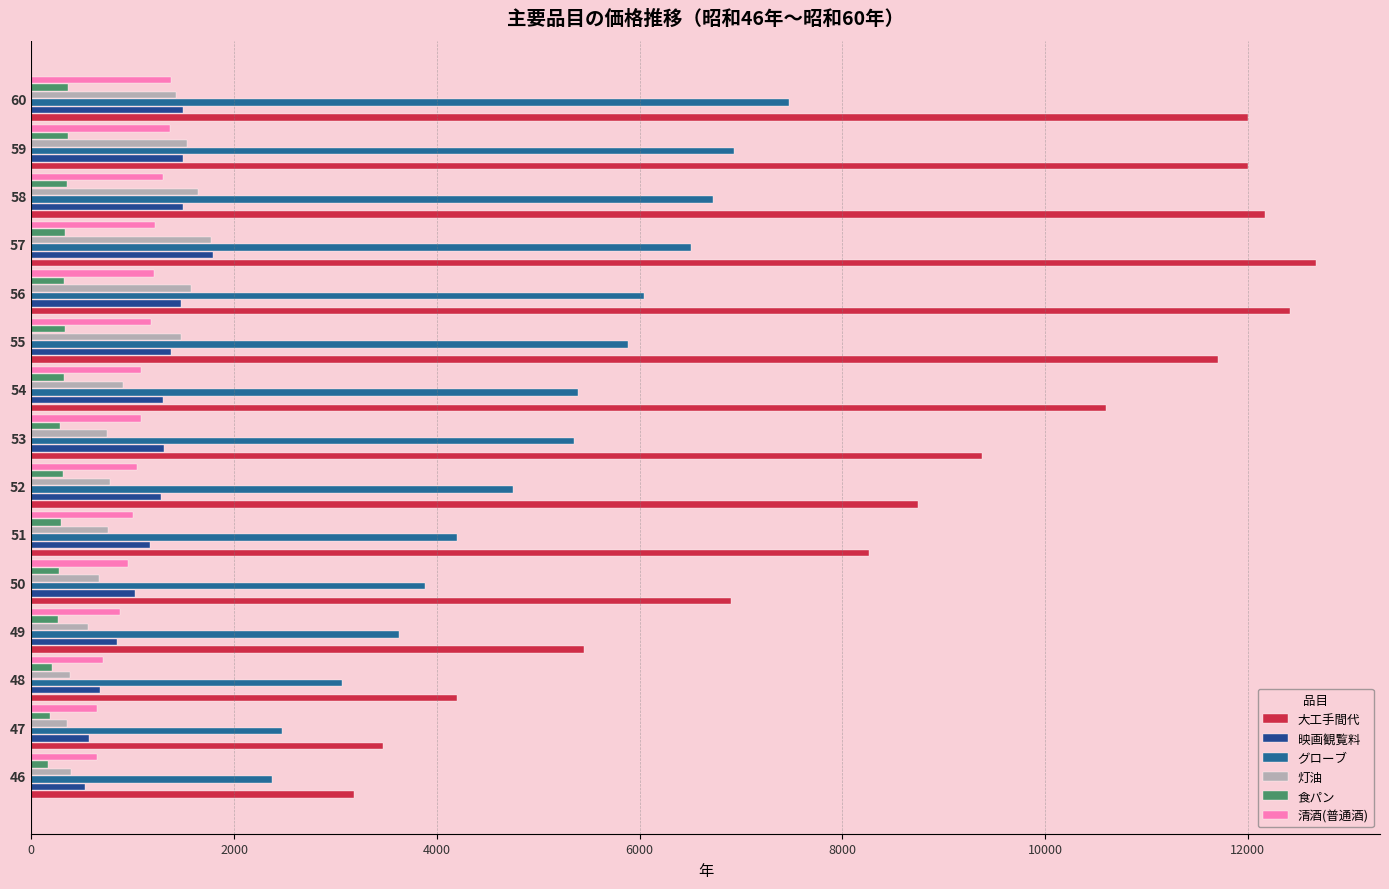

What is the difference between the second highest and minimum values in the 大工手間代 series?

9240